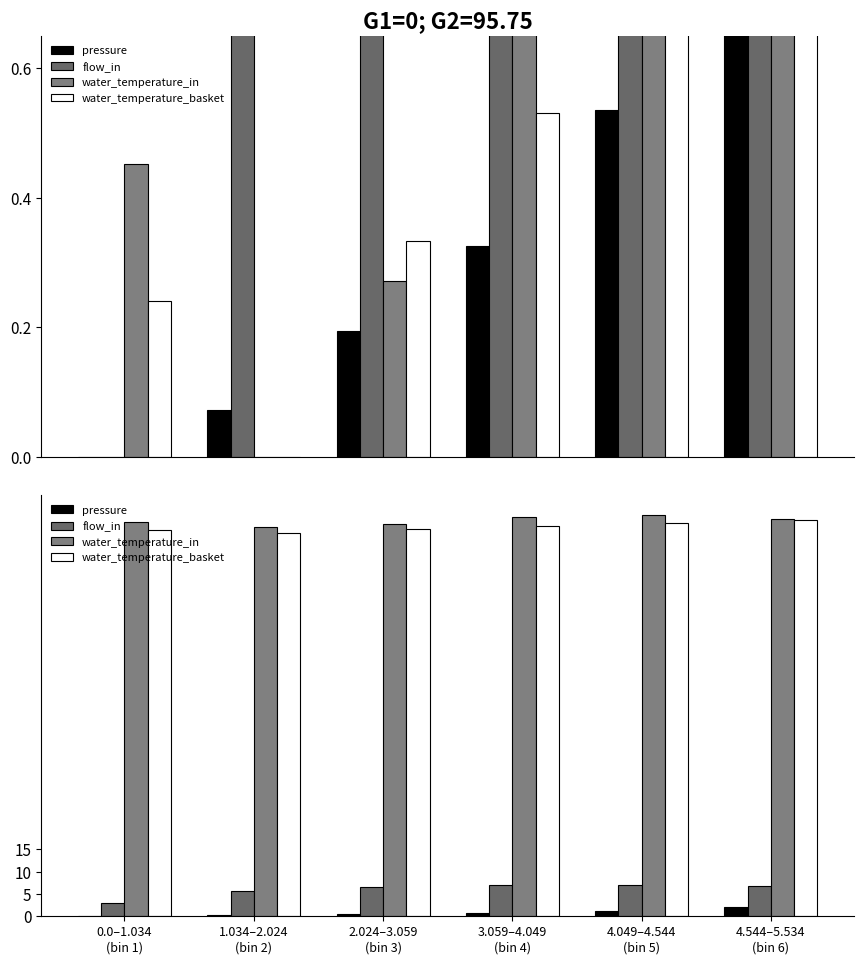

Reading left to right, what are all the values shown in this chart?

pressure: 0.0–1.034
(bin 1)=0.1	1.034–2.024
(bin 2)=0.3	2.024–3.059
(bin 3)=0.5	3.059–4.049
(bin 4)=0.8	4.049–4.544
(bin 5)=1.2	4.544–5.534
(bin 6)=2.1
flow_in: 0.0–1.034
(bin 1)=2.9	1.034–2.024
(bin 2)=5.7	2.024–3.059
(bin 3)=6.7	3.059–4.049
(bin 4)=7.0	4.049–4.544
(bin 5)=7.1	4.544–5.534
(bin 6)=6.8
water_temperature_in: 0.0–1.034
(bin 1)=88.5	1.034–2.024
(bin 2)=87.3	2.024–3.059
(bin 3)=88.0	3.059–4.049
(bin 4)=89.6	4.049–4.544
(bin 5)=90.0	4.544–5.534
(bin 6)=89.1
water_temperature_basket: 0.0–1.034
(bin 1)=86.7	1.034–2.024
(bin 2)=86.0	2.024–3.059
(bin 3)=87.0	3.059–4.049
(bin 4)=87.5	4.049–4.544
(bin 5)=88.2	4.544–5.534
(bin 6)=88.9